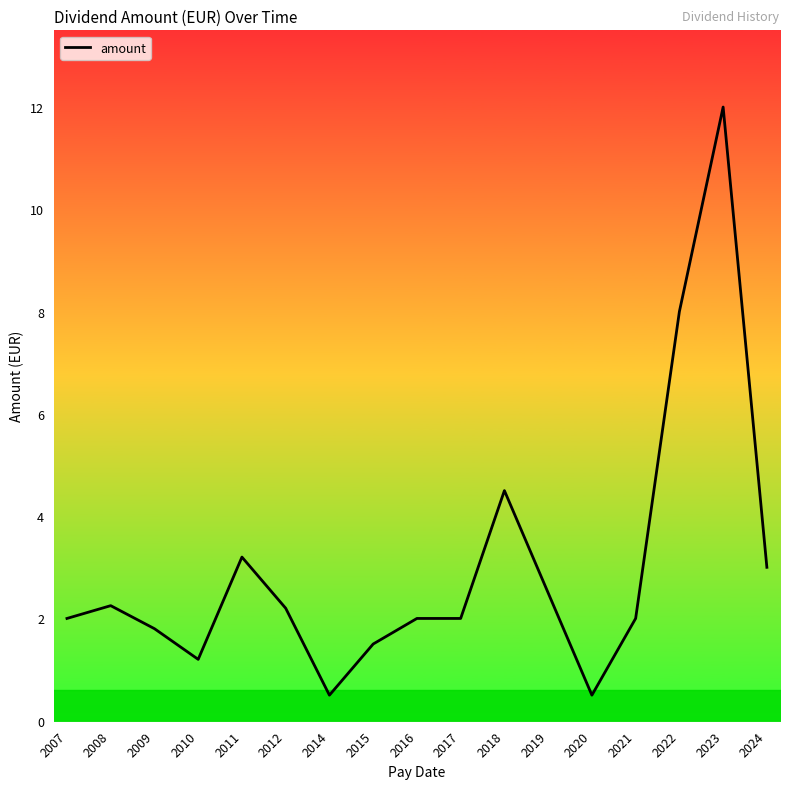

How many distinct data groups are displayed?

1